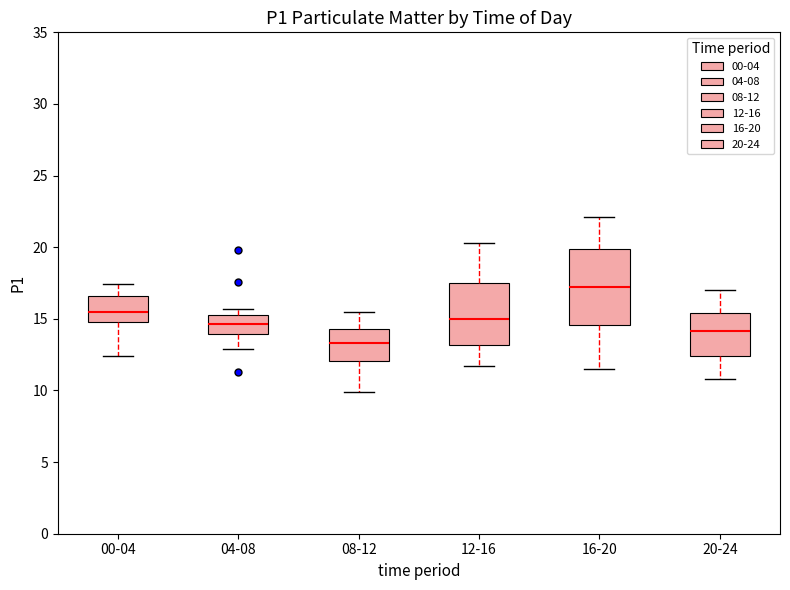

Reading left to right, transcribe this box plot: for each box, give where its median line is, the range the box spans, and where its two whiskers end, as read against the y-axis. The values are not printed on the chart, so give them approximately, as read against the axis.

00-04: median 15.5, box 15.0 to 16.5, whiskers 12.5 to 17.5
04-08: median 14.5, box 14.0 to 15.5, whiskers 13.0 to 15.5 (just above the box's upper edge)
08-12: median 13.5, box 12.0 to 14.5, whiskers 10.0 to 15.5
12-16: median 15.0, box 13.0 to 17.5, whiskers 11.5 to 20.5
16-20: median 17.0, box 14.5 to 20.0, whiskers 11.5 to 22.0
20-24: median 14.0, box 12.5 to 15.5, whiskers 11.0 to 17.0